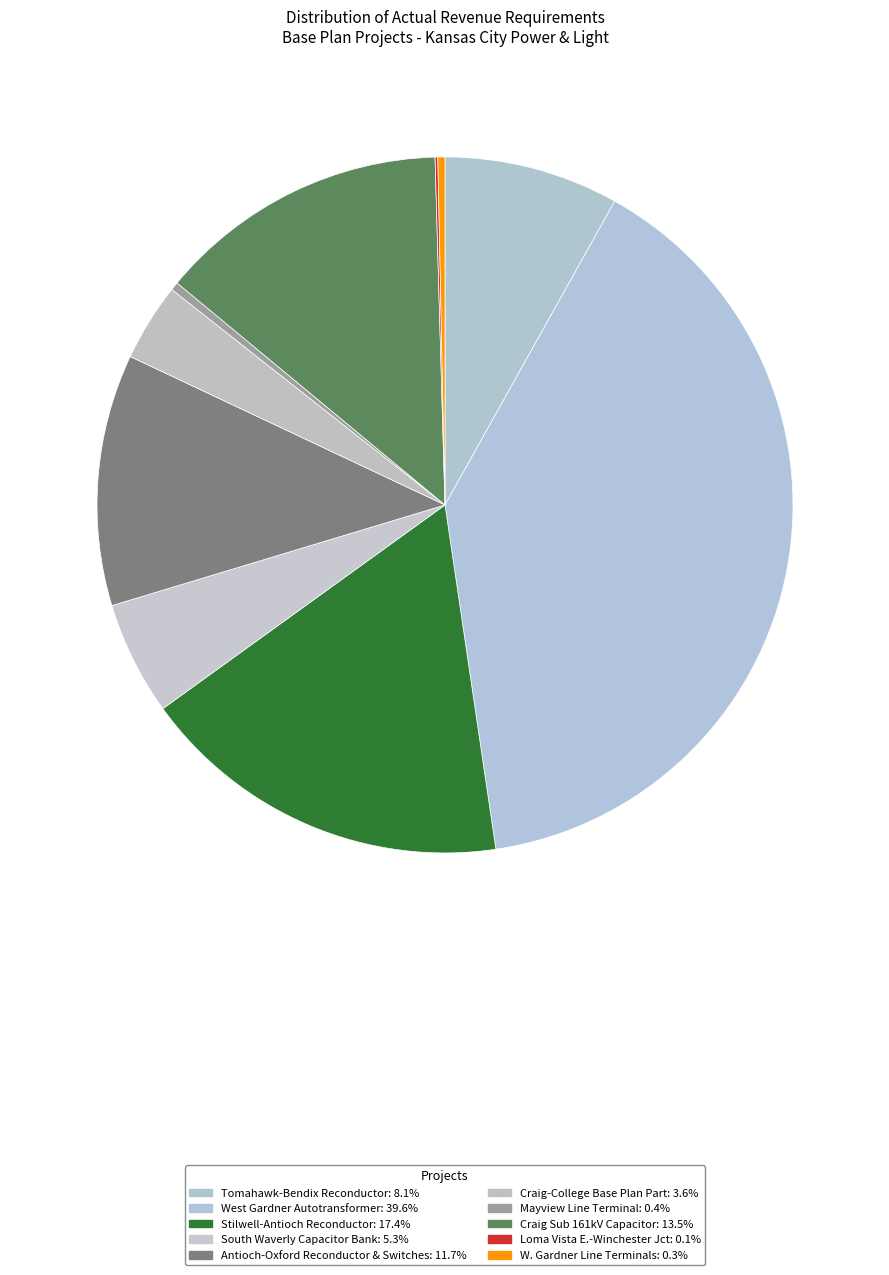

Is it true that South Waverly Capacitor Bank is 14% of the pie?

False